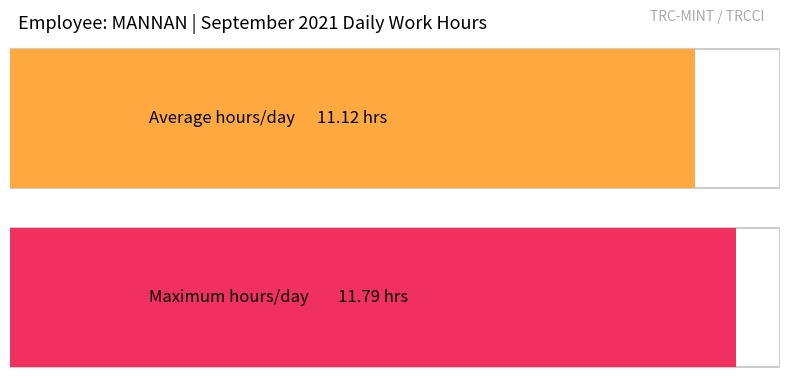

What is the maximum value shown in the chart?

11.8